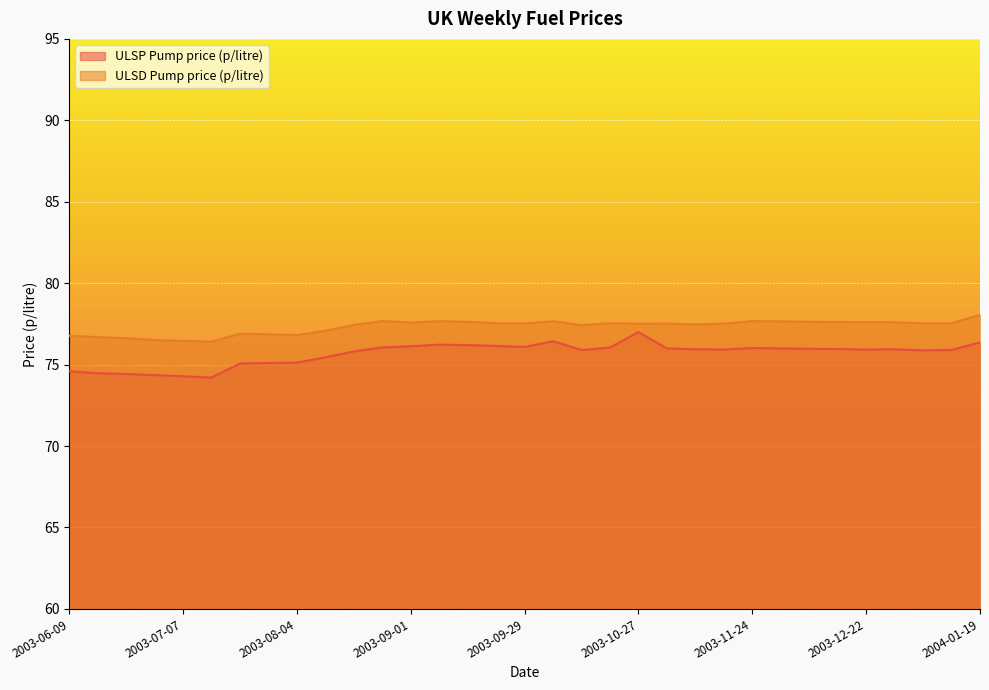

What is the difference between the maximum and second lowest values in the ULSP Pump price (p/litre) series?

2.7